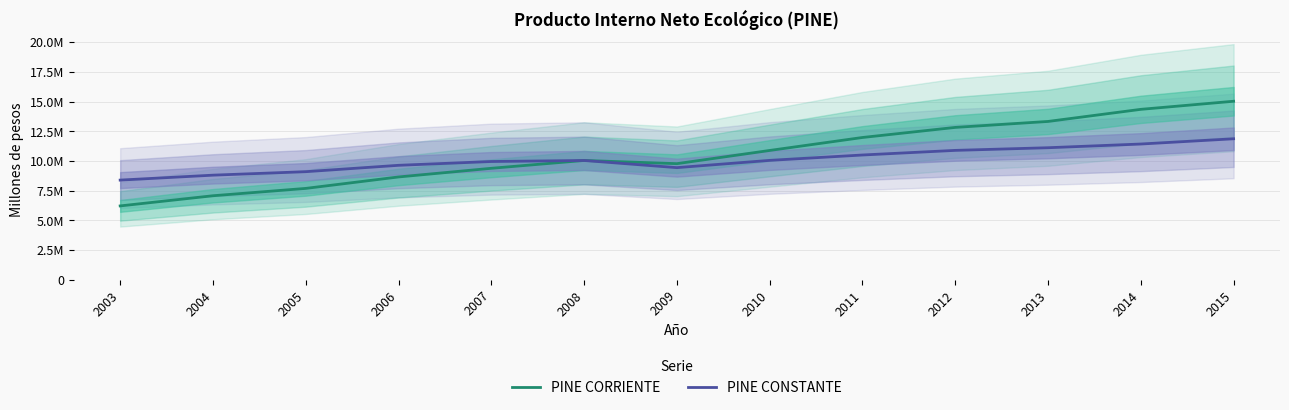

What is the value of the PINE CONSTANTE point at the 12th from the left?

11433419.0